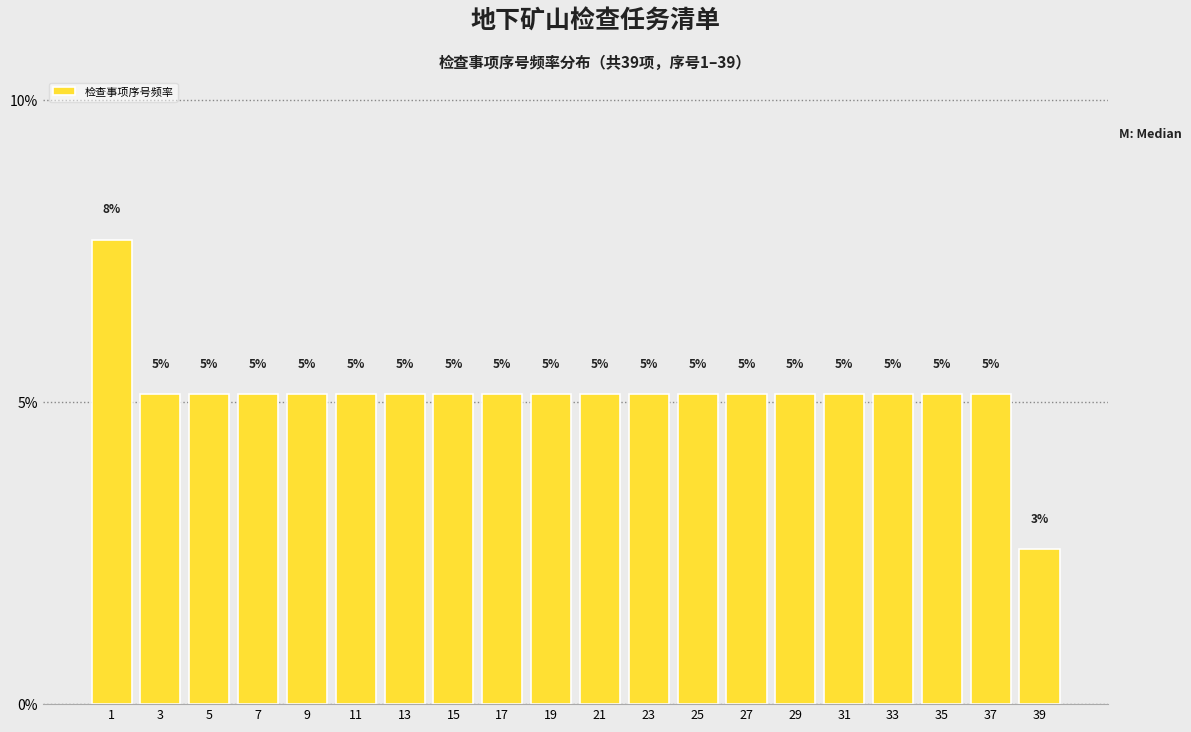

Does the chart contain any negative values?

No